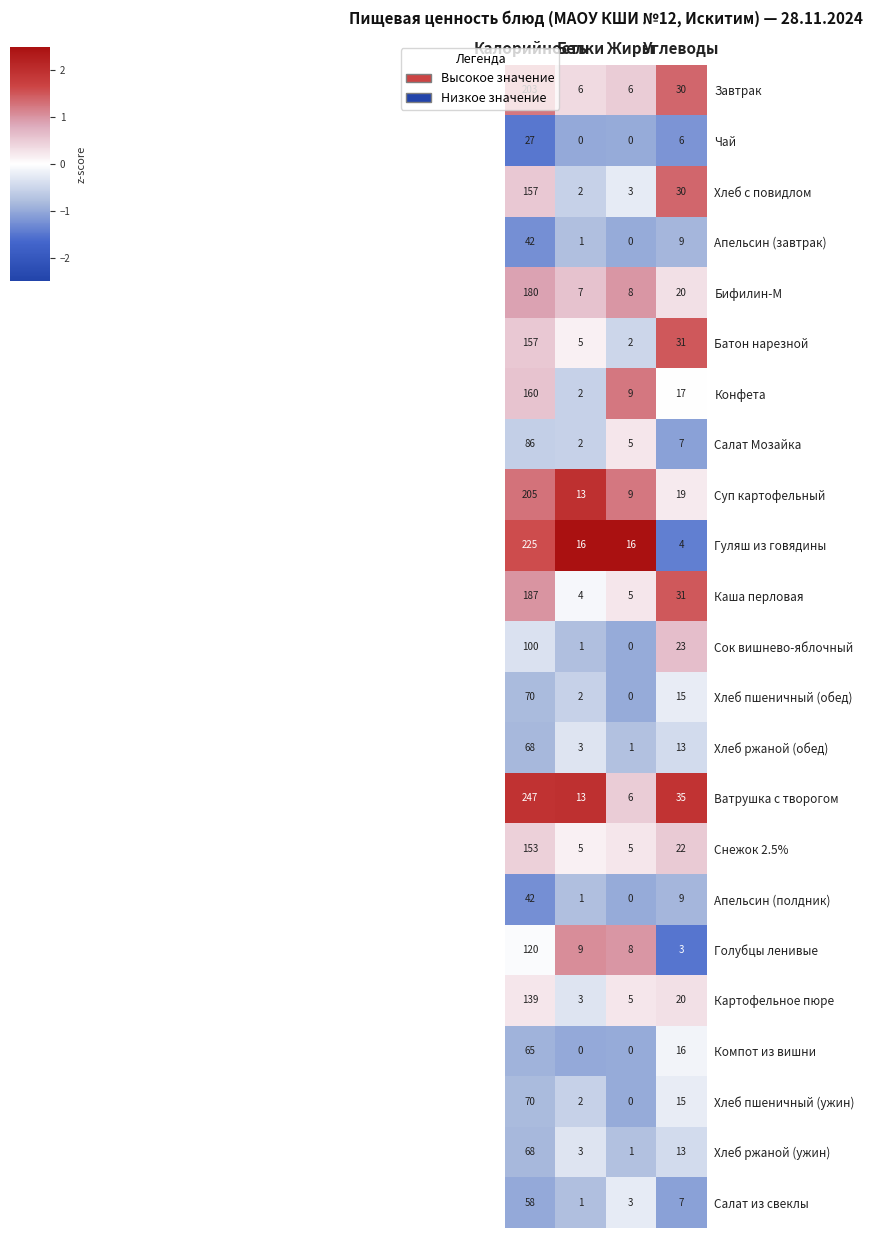

Which category has the highest value across all series?

Калорийность